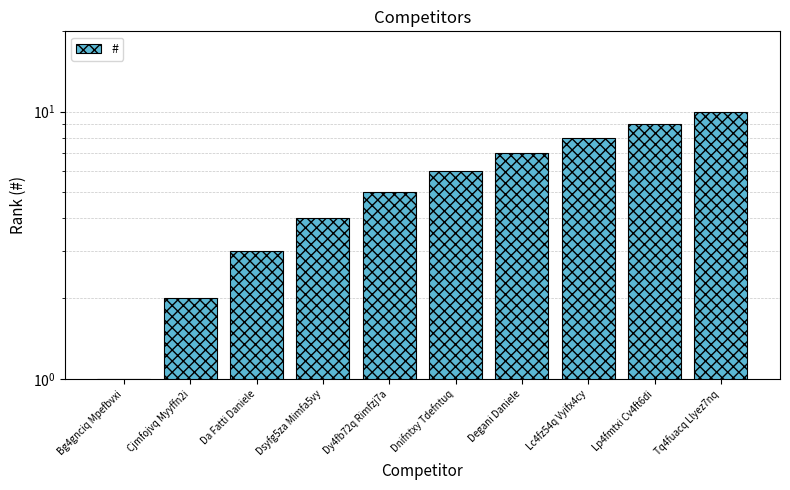

Between Degani Daniele and Lc4fz54q Vyifx4cy, which is larger?

Lc4fz54q Vyifx4cy